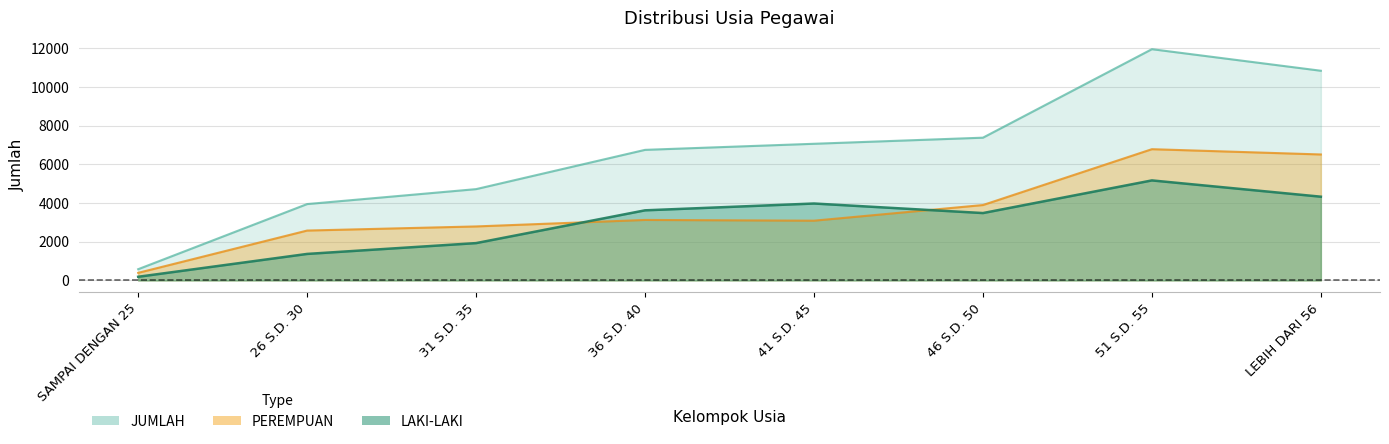

Where is LAKI-LAKI nearest to the value 2676?

31 S.D. 35